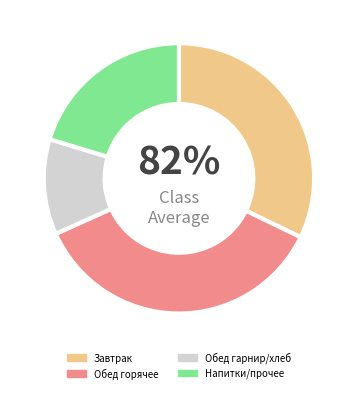

To the nearest percent, what is the difference between the largest and smallest slice percentages?

21%